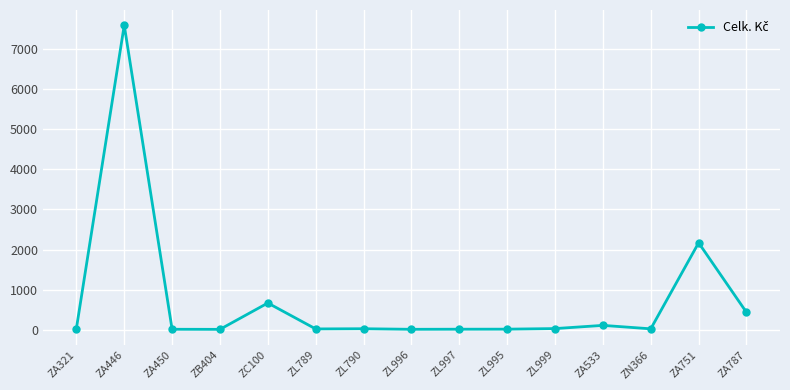

How many lines are shown in the chart?

1